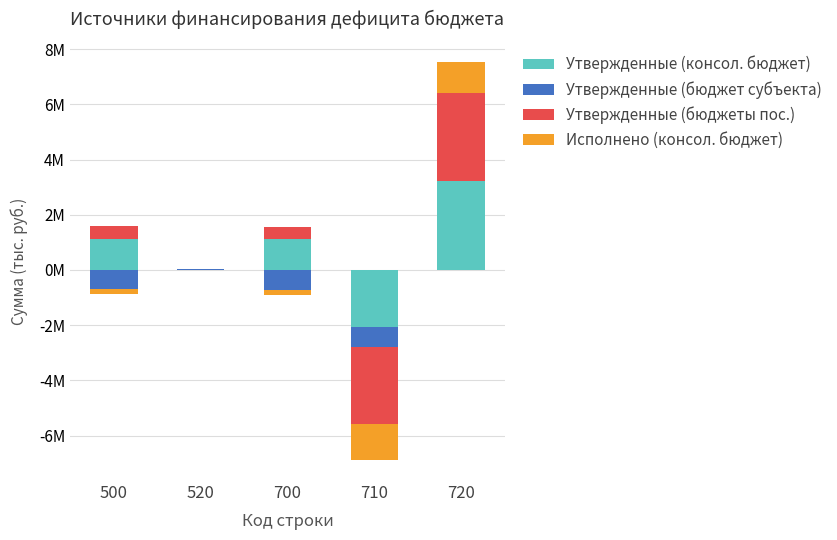

Which series has the largest range (max minus min)?

Утвержденные (бюджеты пос.)